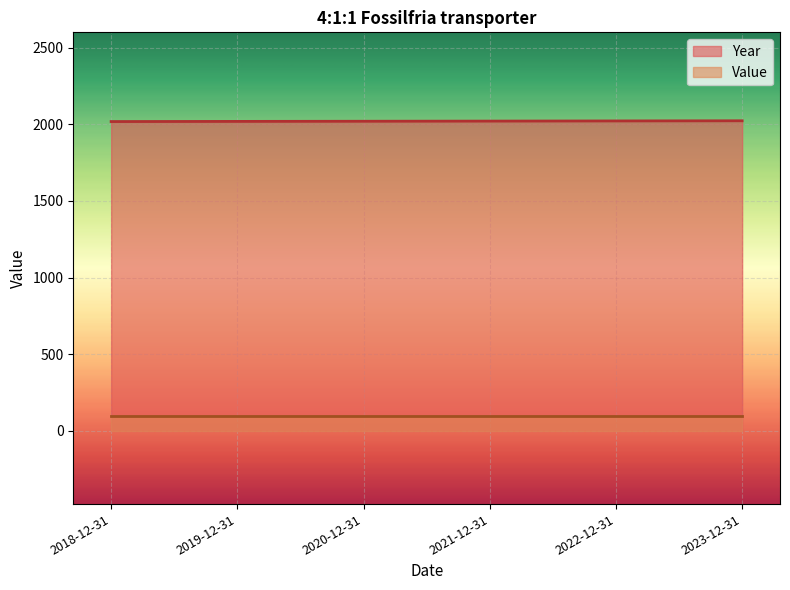

How many values are between 2019 and 2022?

4